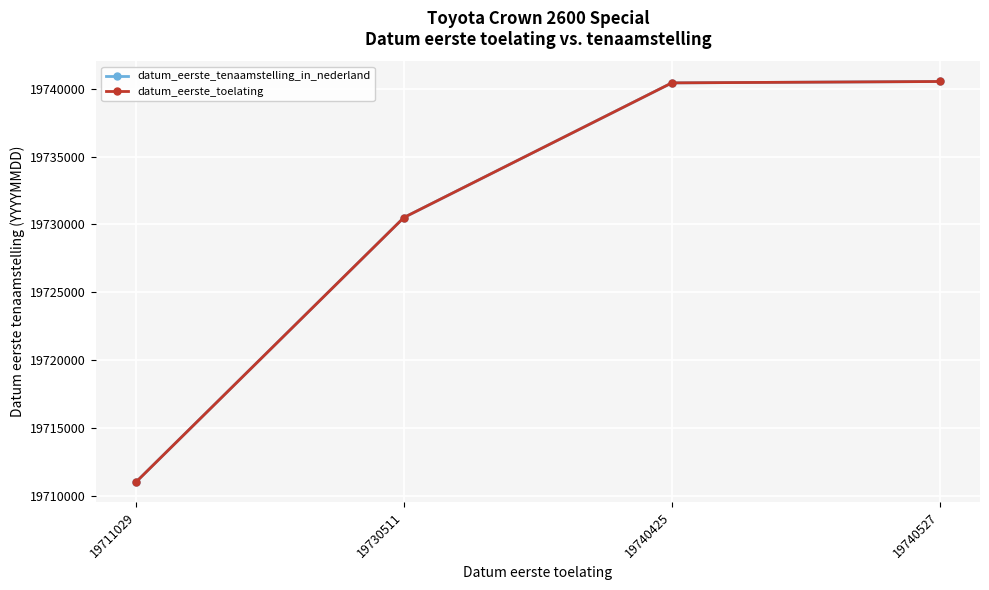

True or false: datum_eerste_toelating and datum_eerste_tenaamstelling_in_nederland intersect in this chart.

False